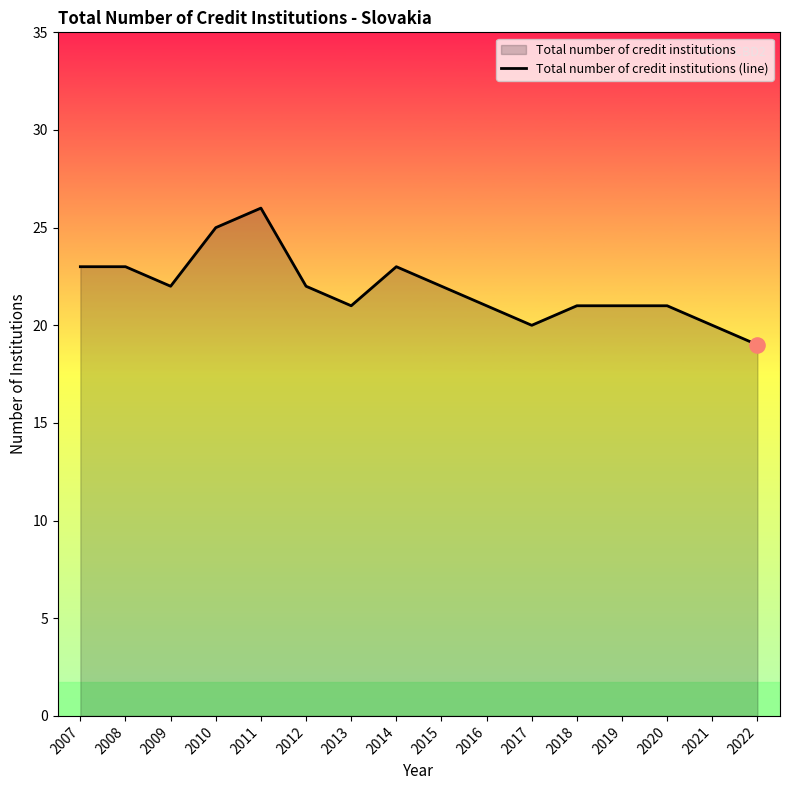

Between 2012 and 2013, which is larger?

2012